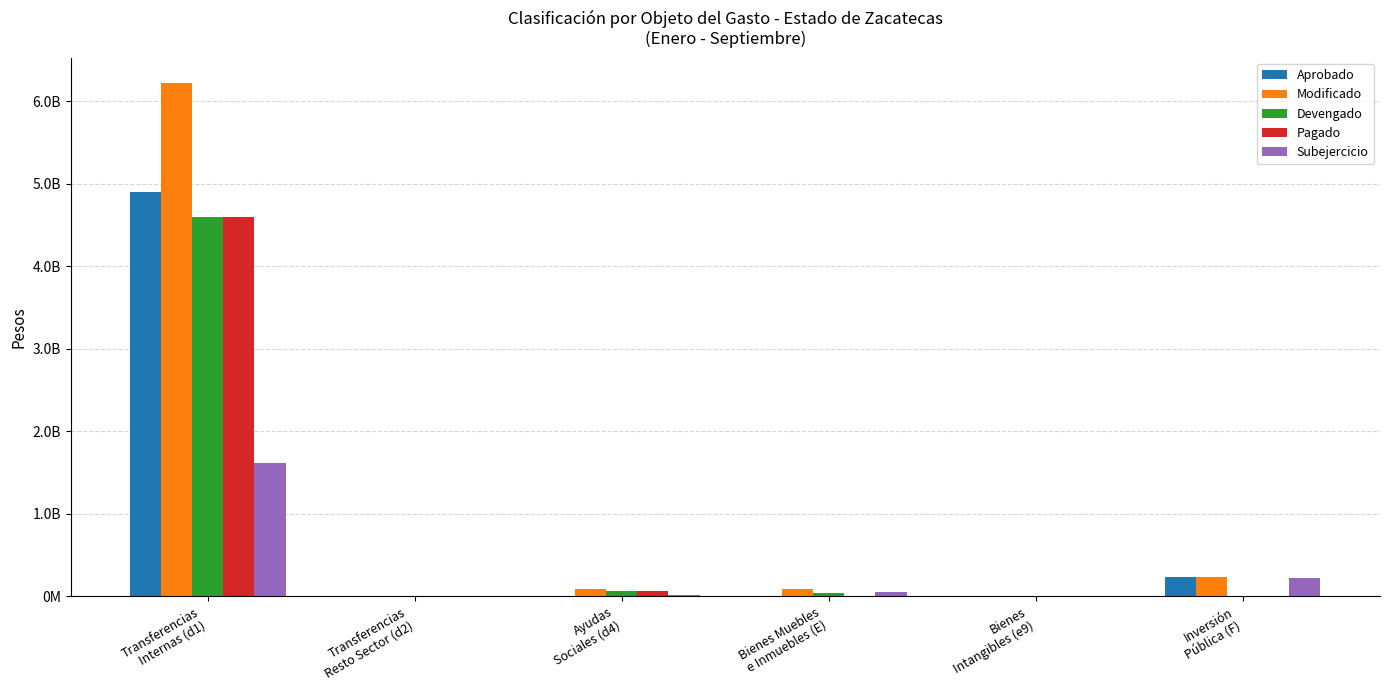

Which label corresponds to the largest value in the chart?

Transferencias
Internas (d1)